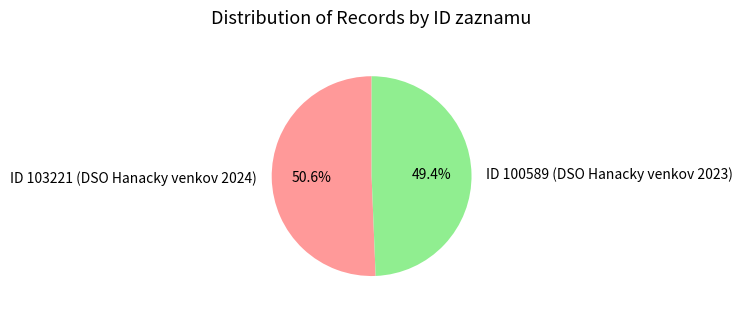

Which category has the biggest portion of the pie?

ID 103221 (DSO Hanacky venkov 2024)